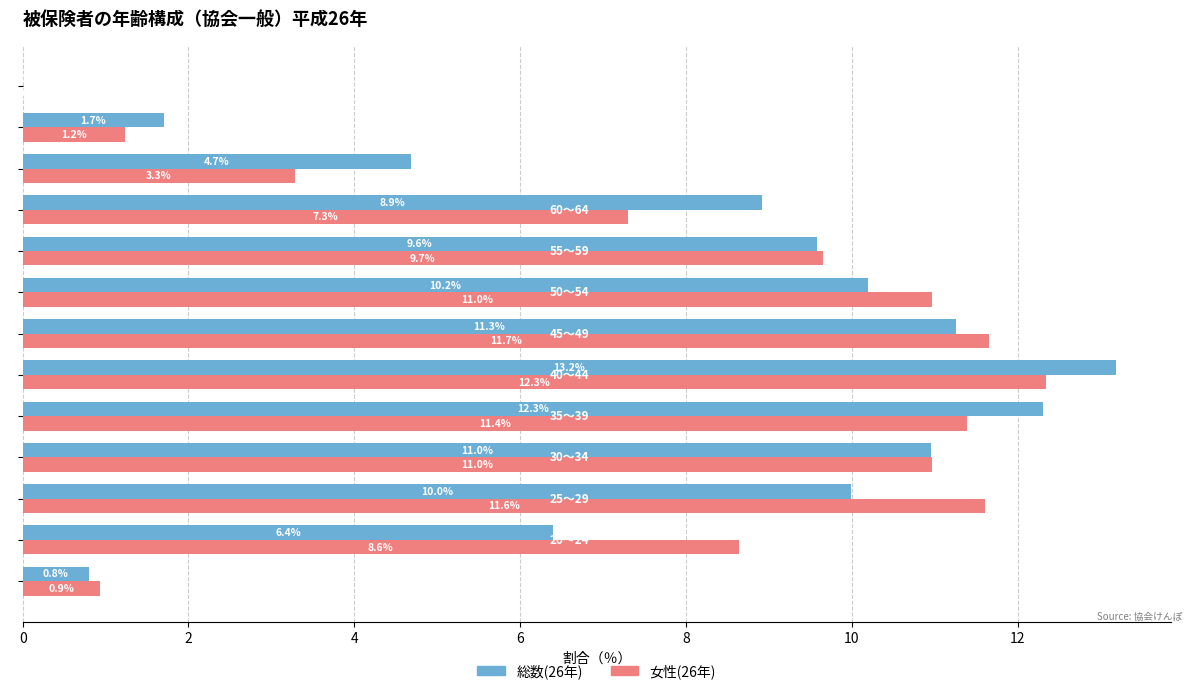

Which series has the largest range (max minus min)?

総数(26年)